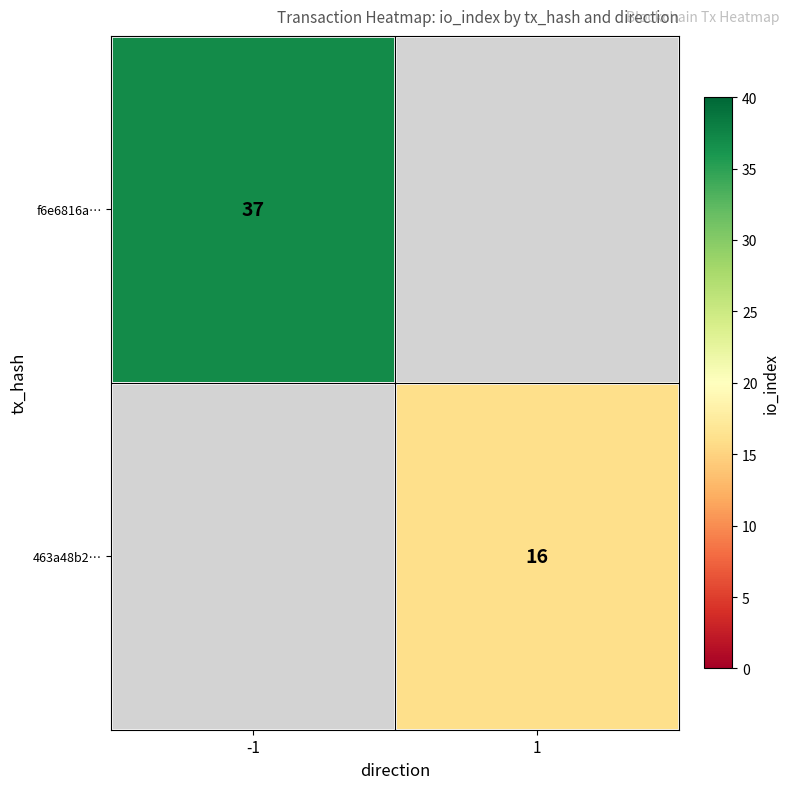

The 463a48b2… series shows 16 at 1. True or false?

True